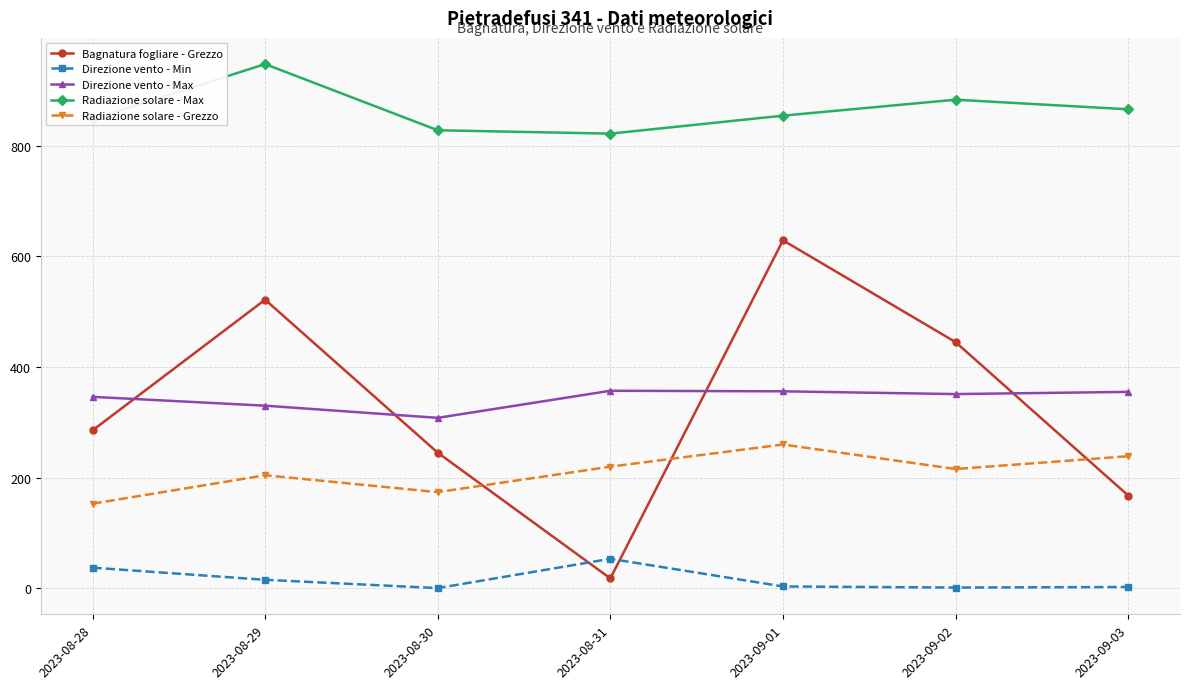

True or false: Radiazione solare - Grezzo and Direzione vento - Max cross at least once.

False